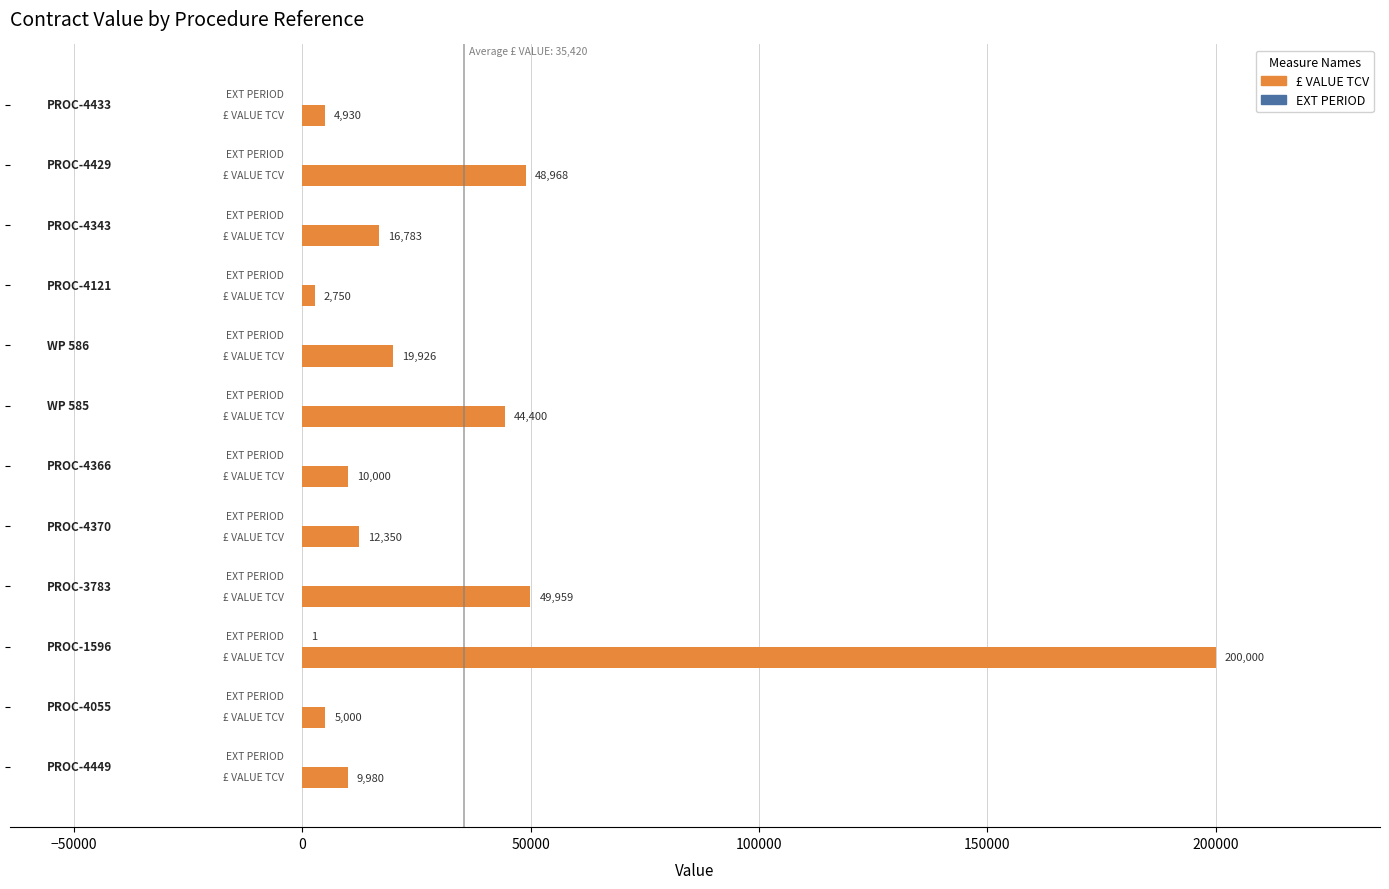

Which series has the largest total across all categories?

£ VALUE TCV